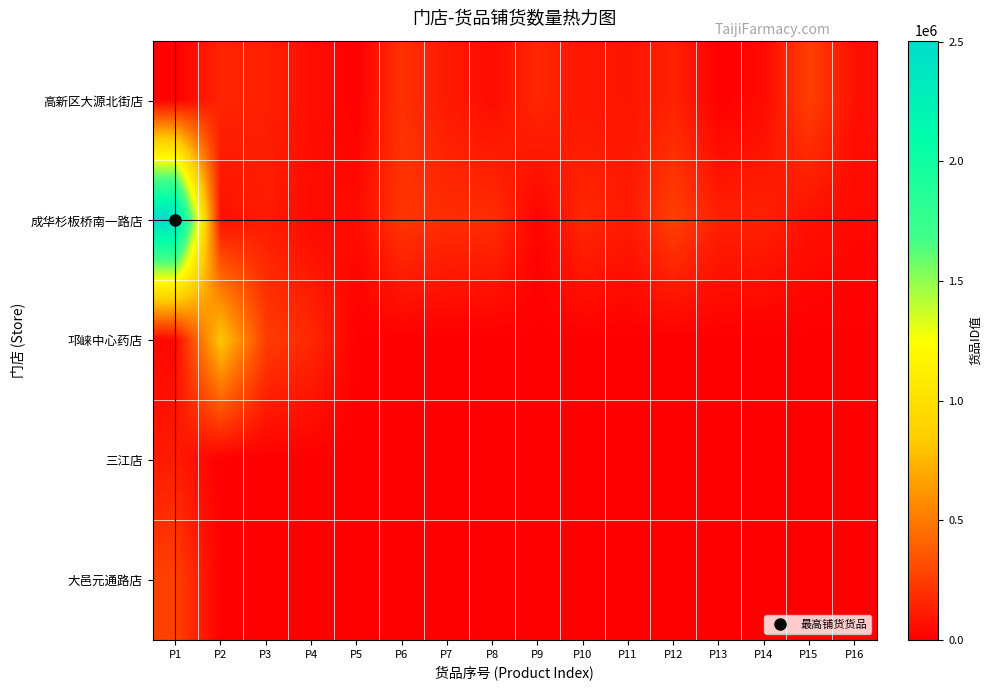

What is the total value across all series at P13?

133540